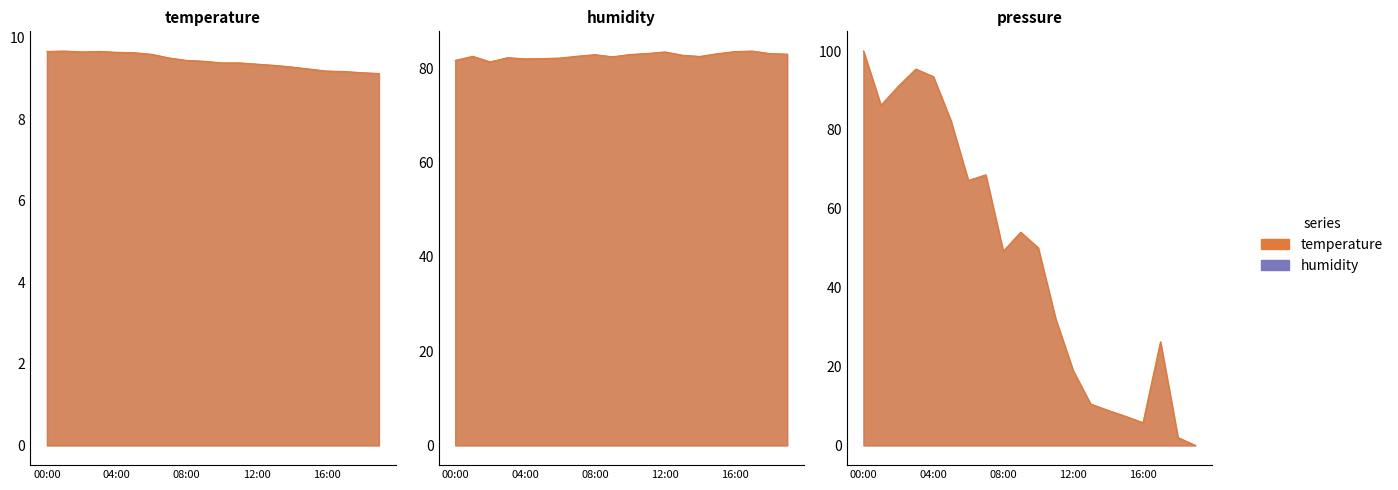

Does the chart display data point markers on the line(s)?

No